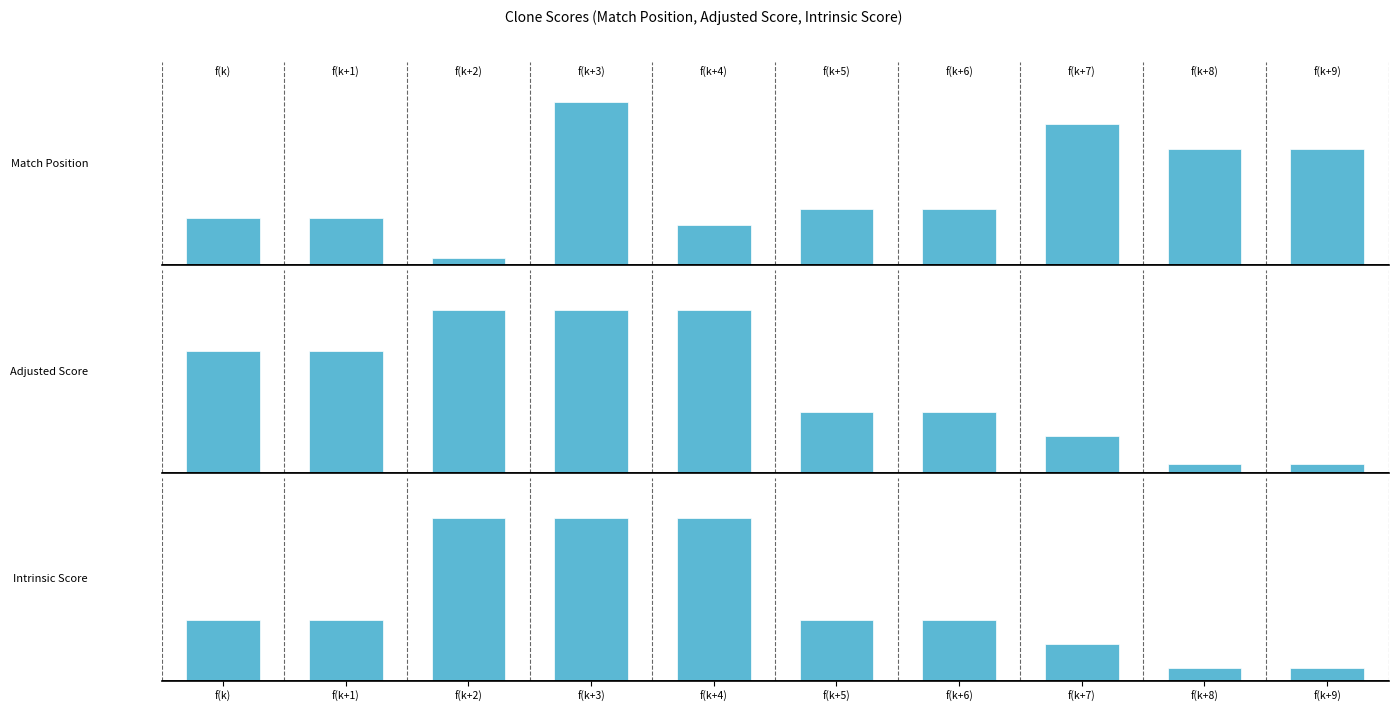

Are the bars horizontal?

No